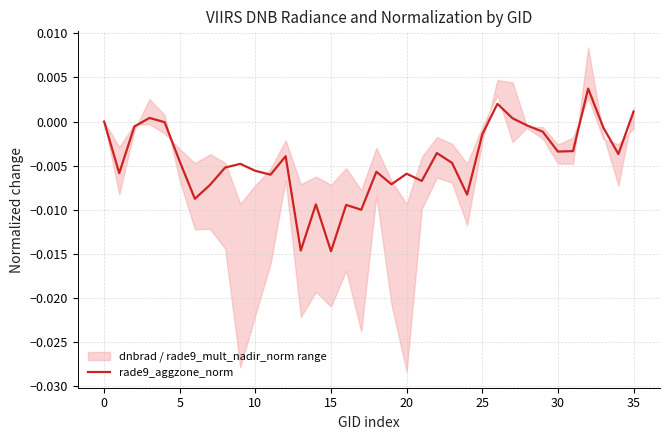

What is the sum of all values?

-0.2